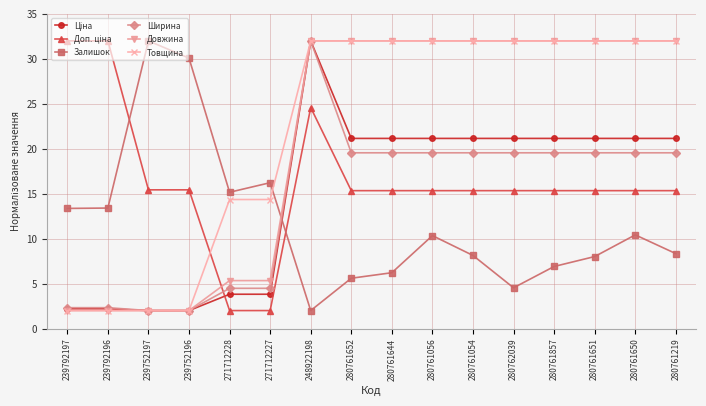

Is the value of Довжина at 239752197 greater than the value of Залишок at 280761857?

No